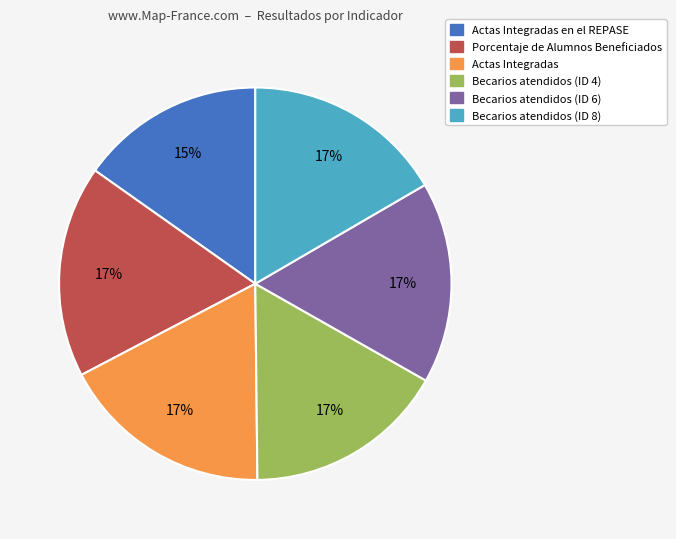

To the nearest percent, what is the average slice percentage?

17%